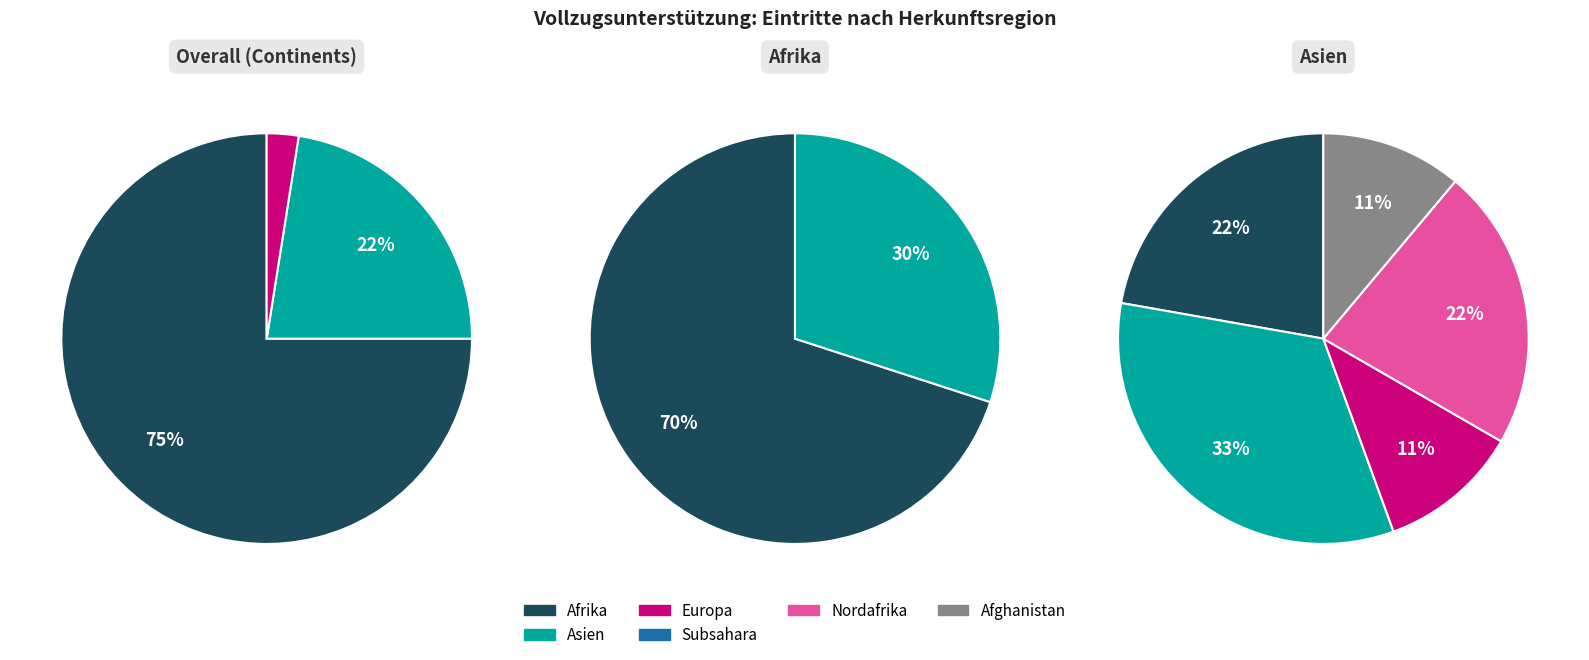

What percentage is the Europa slice, to the nearest percent?

2%